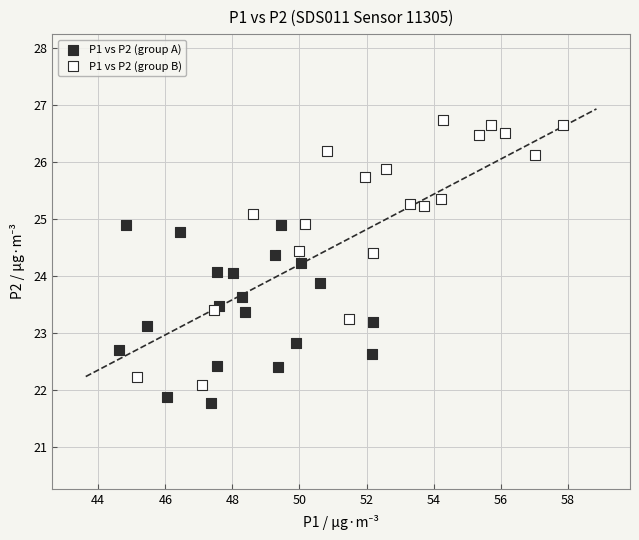

What are all the series names shown in the legend?

P1 vs P2 (group A), P1 vs P2 (group B)